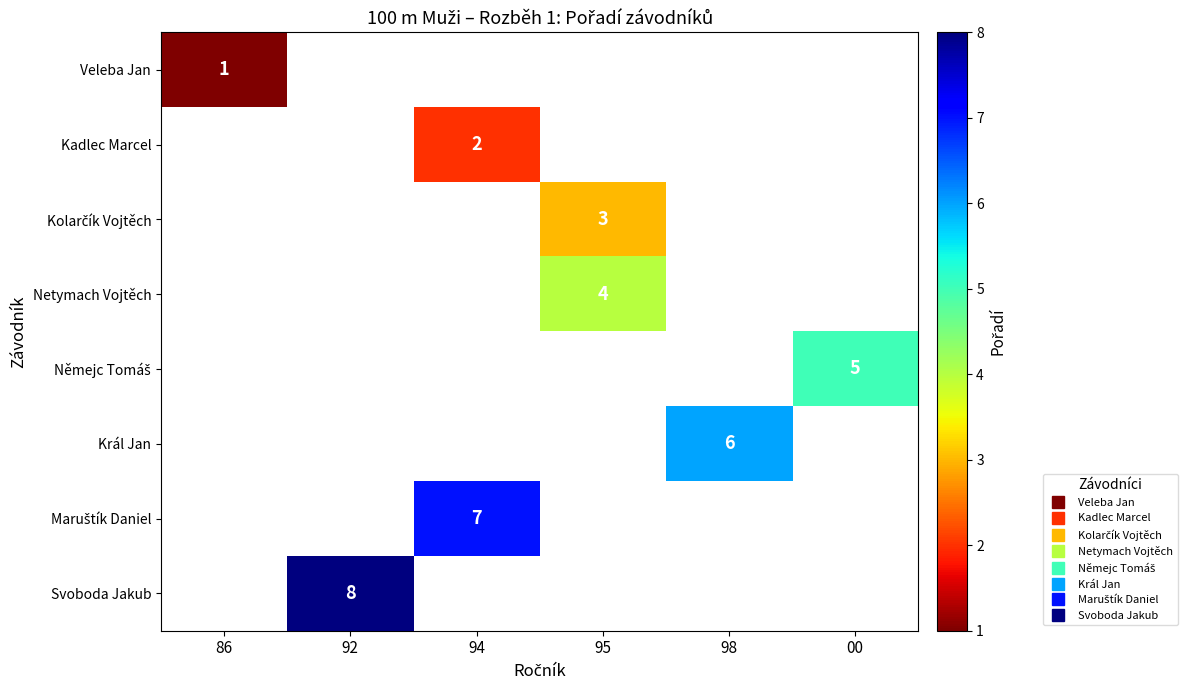

At 92, list the series in order from smallest to largest.

Veleba Jan, Kadlec Marcel, Kolarčík Vojtěch, Netymach Vojtěch, Němejc Tomáš, Král Jan, Maruštík Daniel, Svoboda Jakub